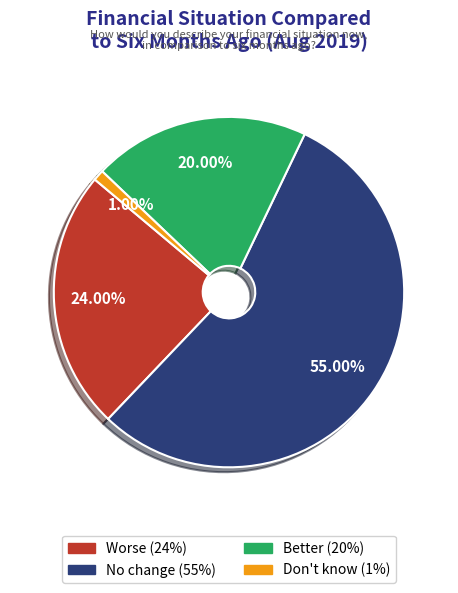

How many segments does this pie chart have?

4